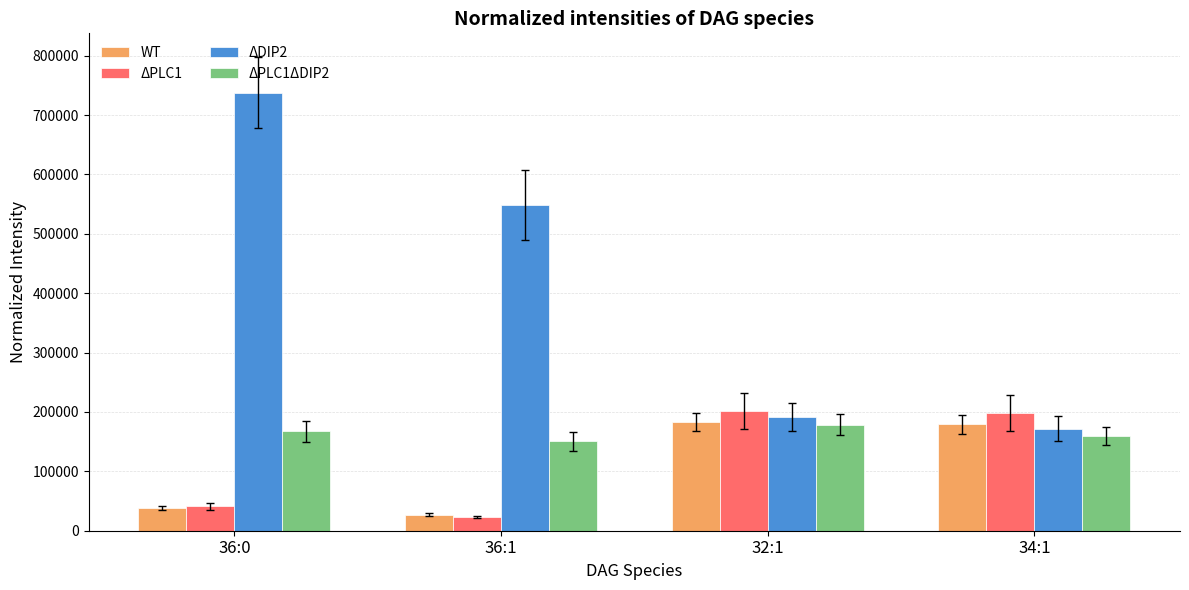

What is the sum of the ΔPLC1ΔDIP2 values at 32:1 and 34:1?

337701.7